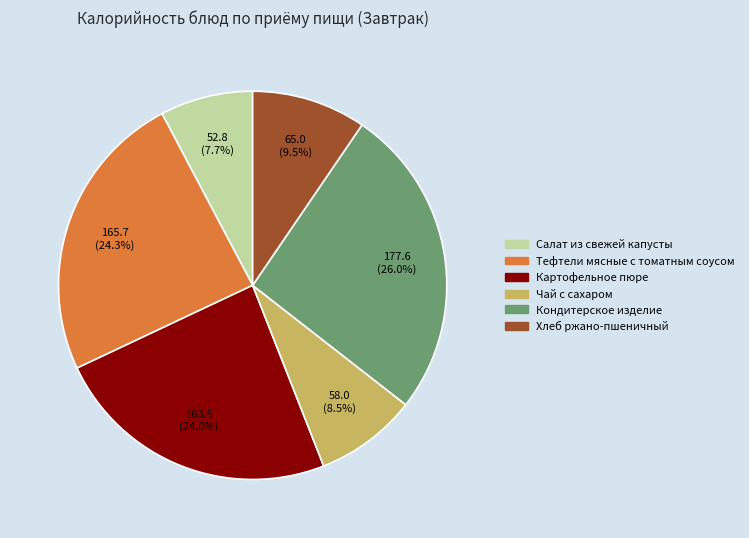

Count the number of slices in the pie.

6